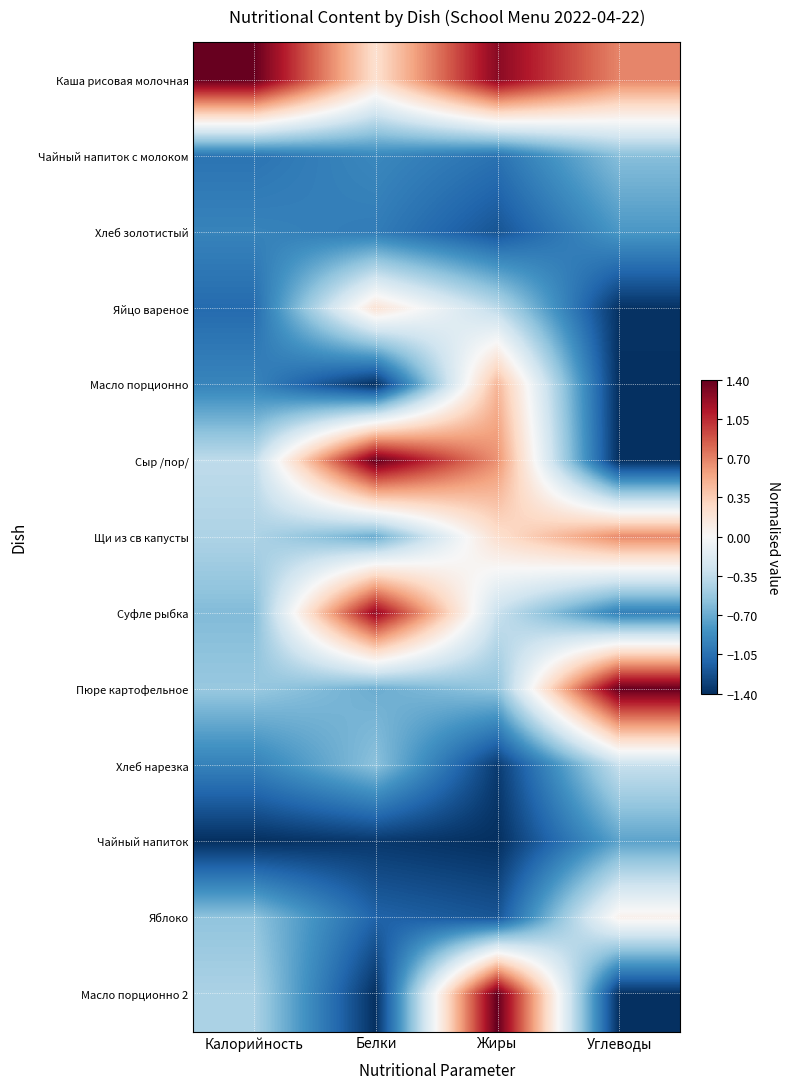

Reading right to left, transcribe all the data shown in this chart.

Каша рисовая молочная: Углеводы=0.7	Жиры=1.3	Белки=0.2	Калорийность=1.4
Чайный напиток с молоком: Углеводы=-0.6	Жиры=-1.0	Белки=-0.9	Калорийность=-1.0
Хлеб золотистый: Углеводы=-0.8	Жиры=-1.2	Белки=-1.0	Калорийность=-0.9
Яйцо вареное: Углеводы=-1.4	Жиры=-0.4	Белки=0.2	Калорийность=-1.1
Масло порционно: Углеводы=-1.4	Жиры=0.5	Белки=-1.4	Калорийность=-0.9
Сыр /пор/: Углеводы=-1.4	Жиры=0.6	Белки=1.4	Калорийность=-0.4
Щи из св капусты: Углеводы=0.7	Жиры=0.2	Белки=-0.7	Калорийность=-0.4
Суфле рыбка: Углеводы=-1.0	Жиры=-0.3	Белки=1.2	Калорийность=-0.6
Пюре картофельное: Углеводы=1.4	Жиры=-0.6	Белки=-0.7	Калорийность=-0.5
Хлеб нарезка: Углеводы=-0.3	Жиры=-1.3	Белки=-0.6	Калорийность=-0.9
Чайный напиток: Углеводы=-0.7	Жиры=-1.4	Белки=-1.4	Калорийность=-1.4
Яблоко: Углеводы=0.1	Жиры=-1.2	Белки=-1.1	Калорийность=-0.6
Масло порционно 2: Углеводы=-1.4	Жиры=1.4	Белки=-1.4	Калорийность=-0.4